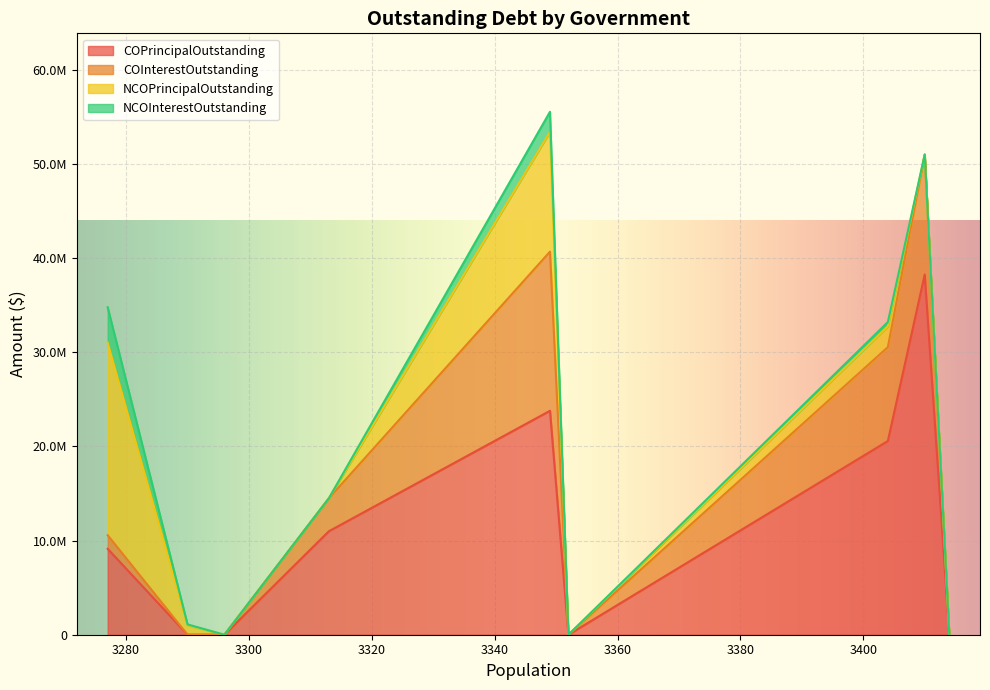

What are all the series names shown in the legend?

COPrincipalOutstanding, COInterestOutstanding, NCOPrincipalOutstanding, NCOInterestOutstanding